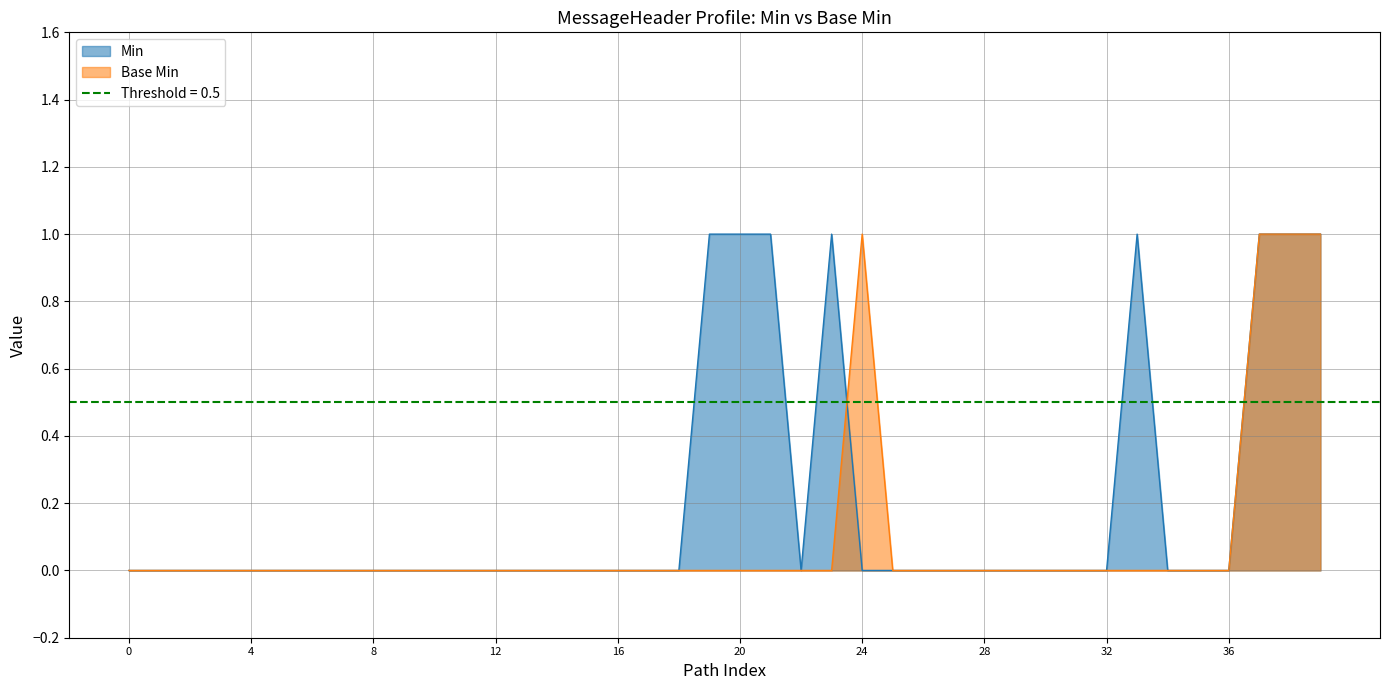

How many Base Min values are between 0 and 1?

40